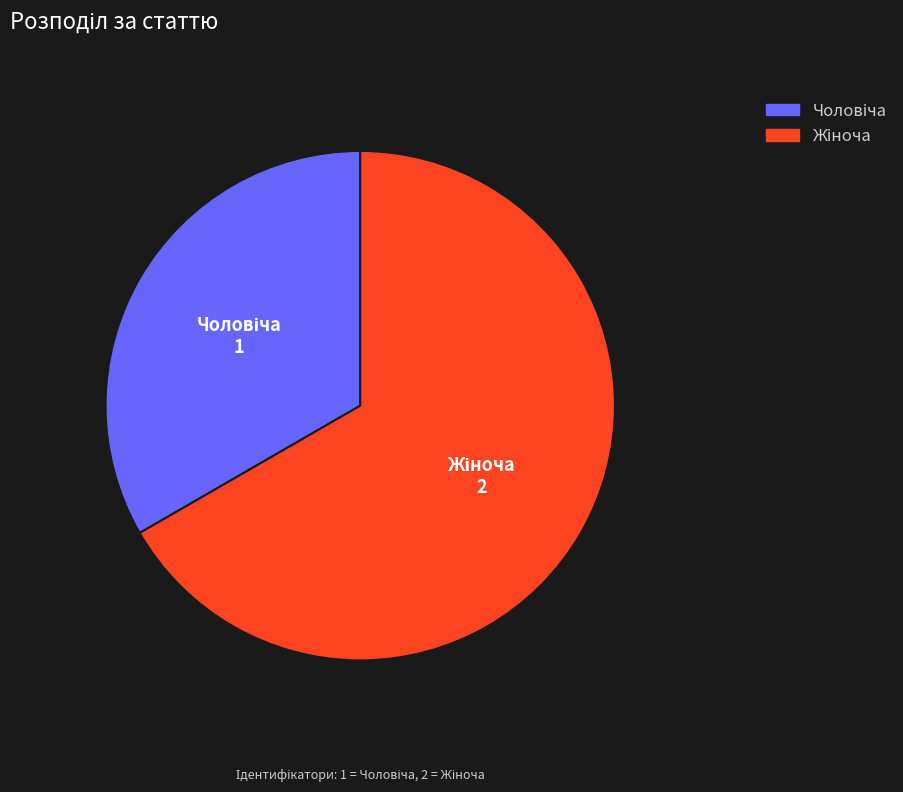

Count the number of slices in the pie.

2